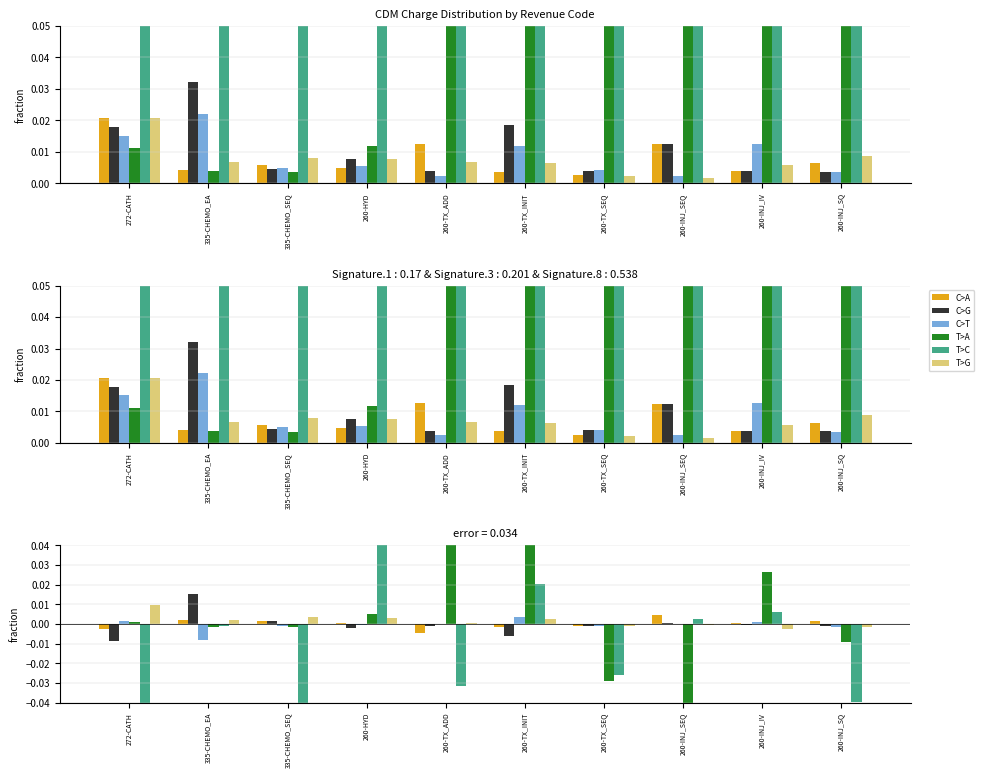

Which series changed the most between 260-TX_INIT and 260-INJ_SQ?

T>C